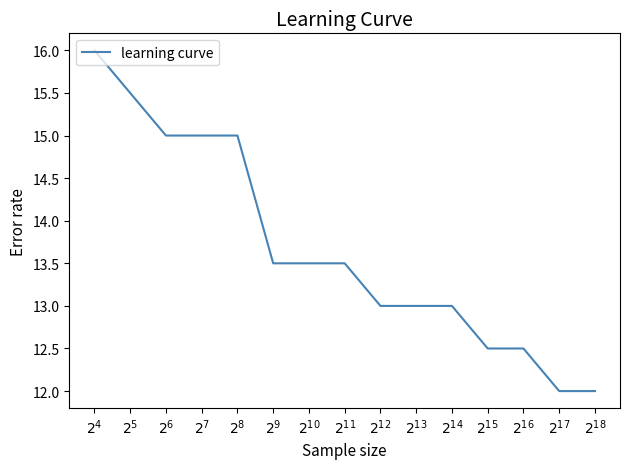

The chart shows a value of 12.5 at $2^{15}$. True or false?

True